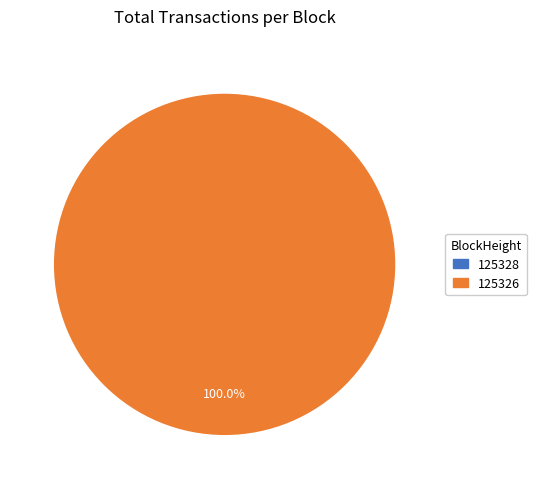

Is 125328 the majority of the pie?

No